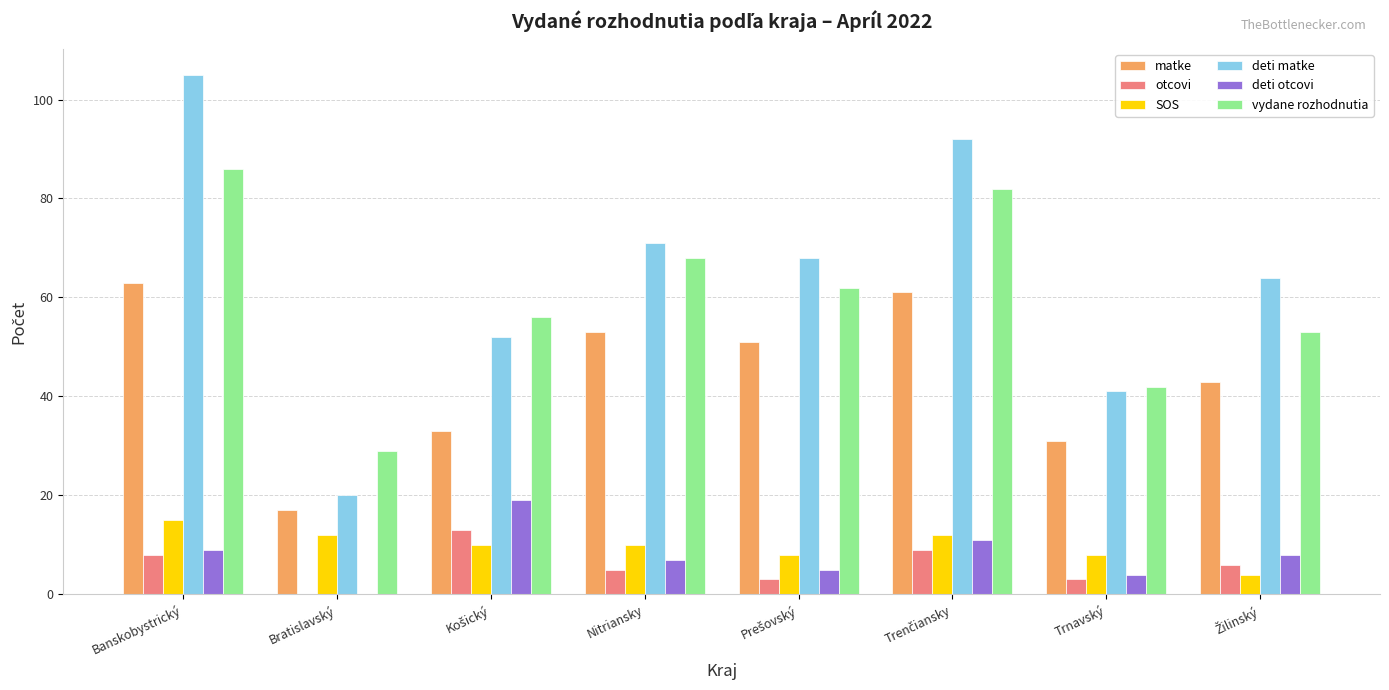

At which category is the sum across all series the highest?

Banskobystrický